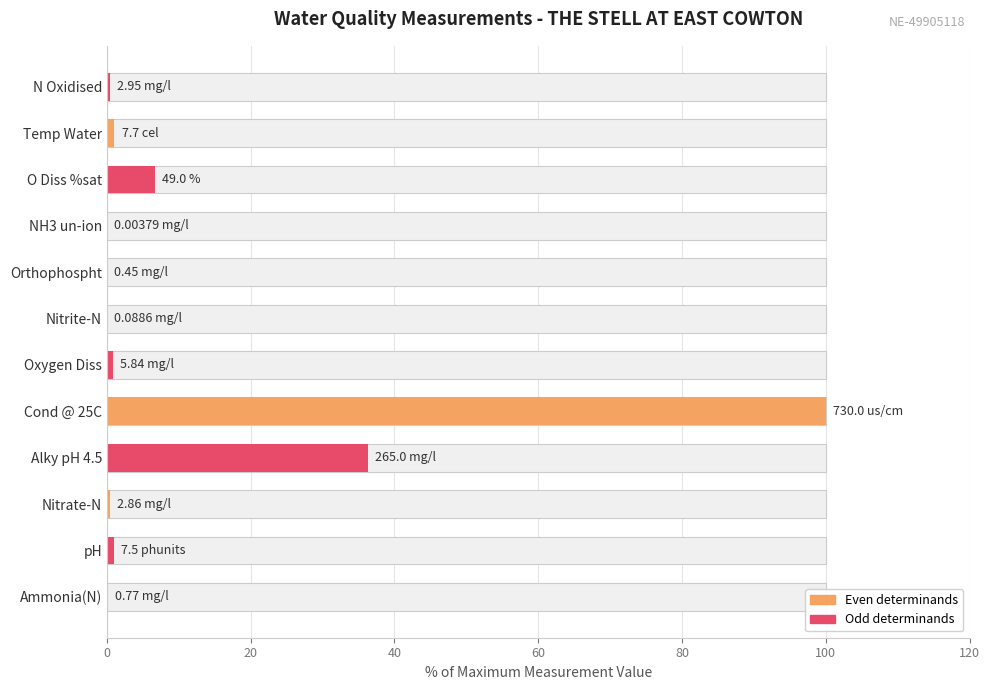

Reading right to left, list all the values displayed in this chart.

0.4	1.1	6.7	0.0	0.1	0.0	0.8	100.0	36.3	0.4	1.0	0.1